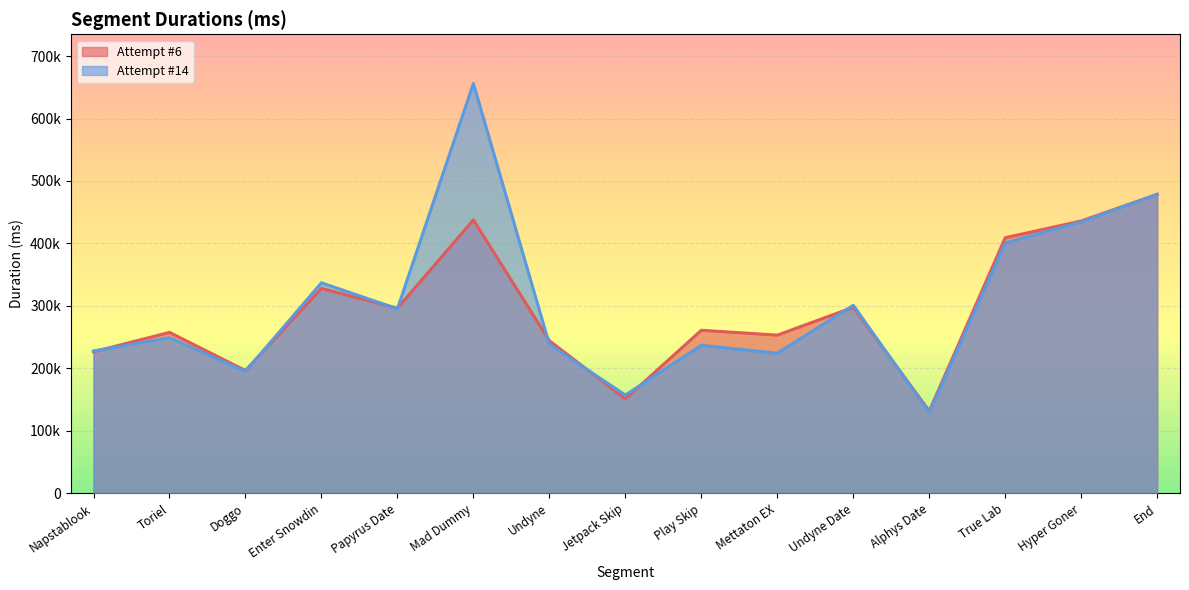

What are all the series names shown in the legend?

Attempt #6, Attempt #14